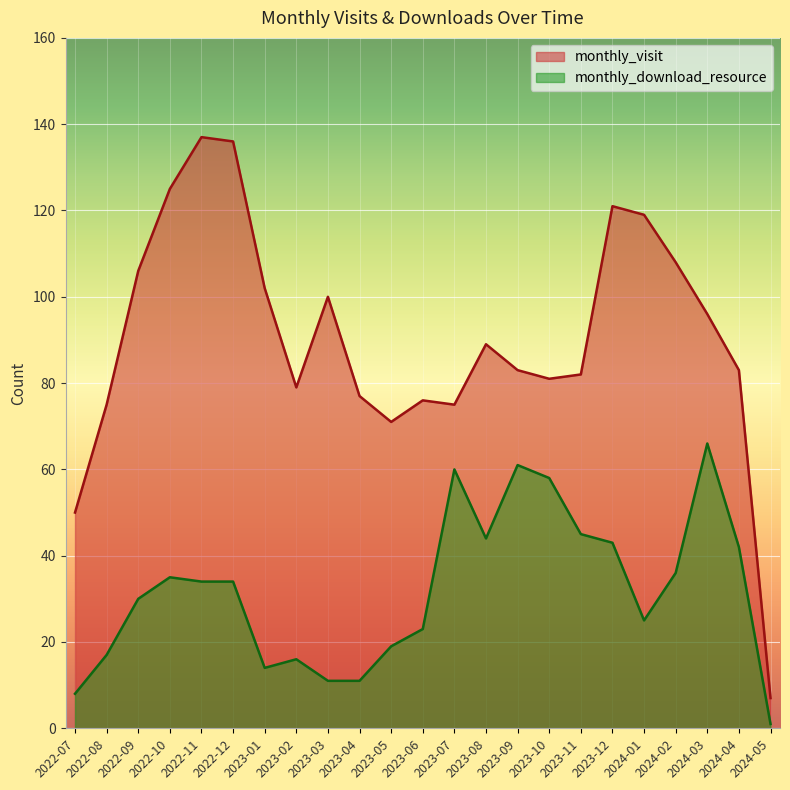

True or false: monthly_visit and monthly_download_resource cross at least once.

False